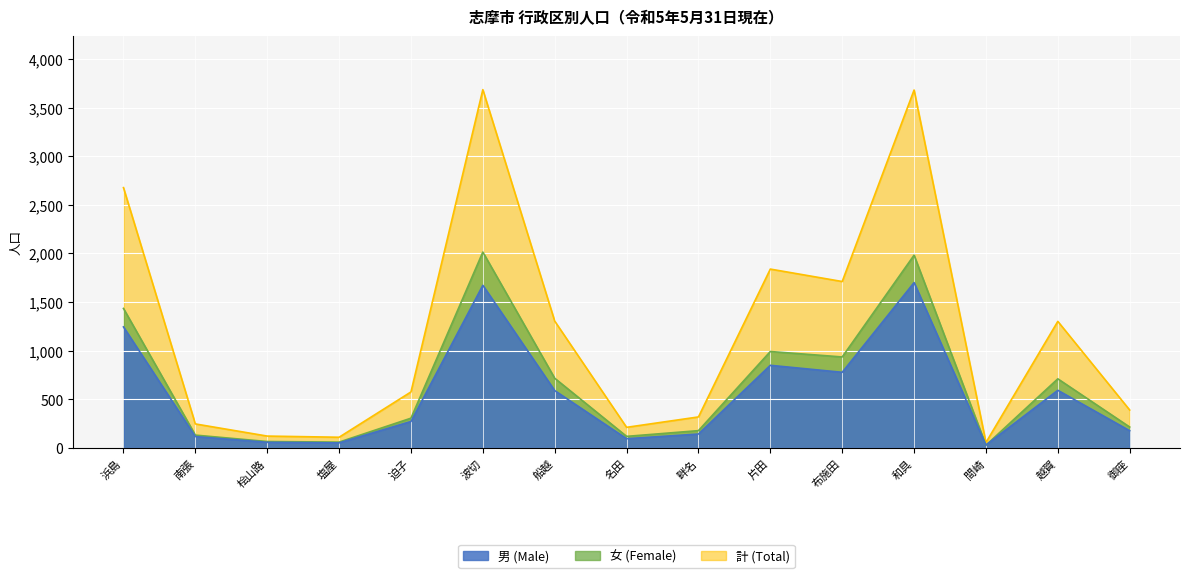

At which label is 女 (Female) closest to 1019?

片田